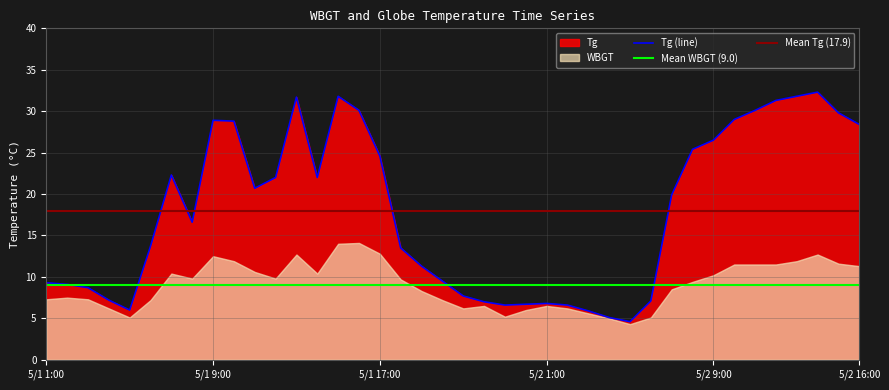

What is the minimum value for Tg (line)?

4.6